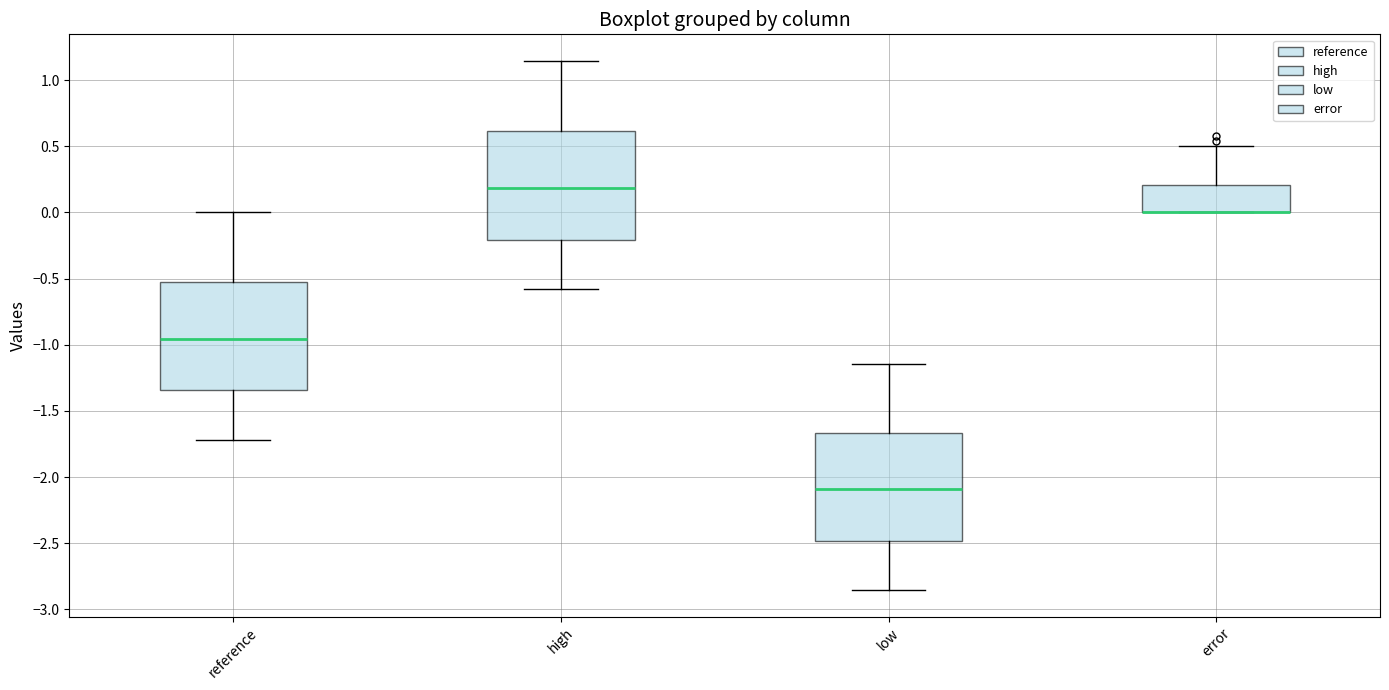

Reading left to right, read every box against the y-axis: the position of its median line, the range the box covers, and the ends of its whiskers. The values are not printed on the chart, so give them approximately, as read against the axis.

reference: median -0.95, box -1.35 to -0.50, whiskers -1.70 to 0.00
high: median 0.20, box -0.20 to 0.60, whiskers -0.60 to 1.15
low: median -2.10, box -2.50 to -1.65, whiskers -2.85 to -1.15
error: median 0.00 (drawn on the box's lower edge), box 0.00 to 0.20, whiskers 0.00 to 0.50